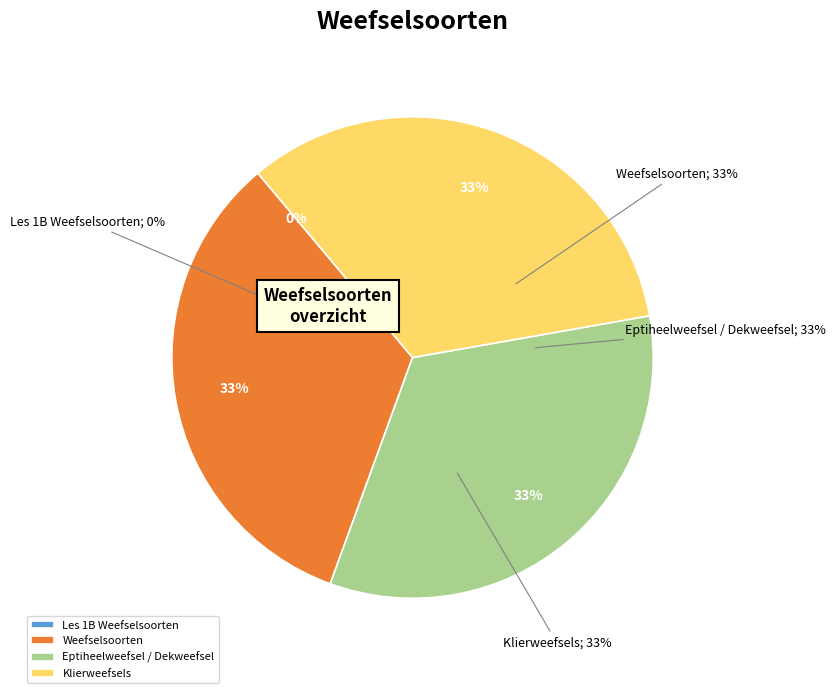

To the nearest percent, what percentage of the pie is Klierweefsels?

33%